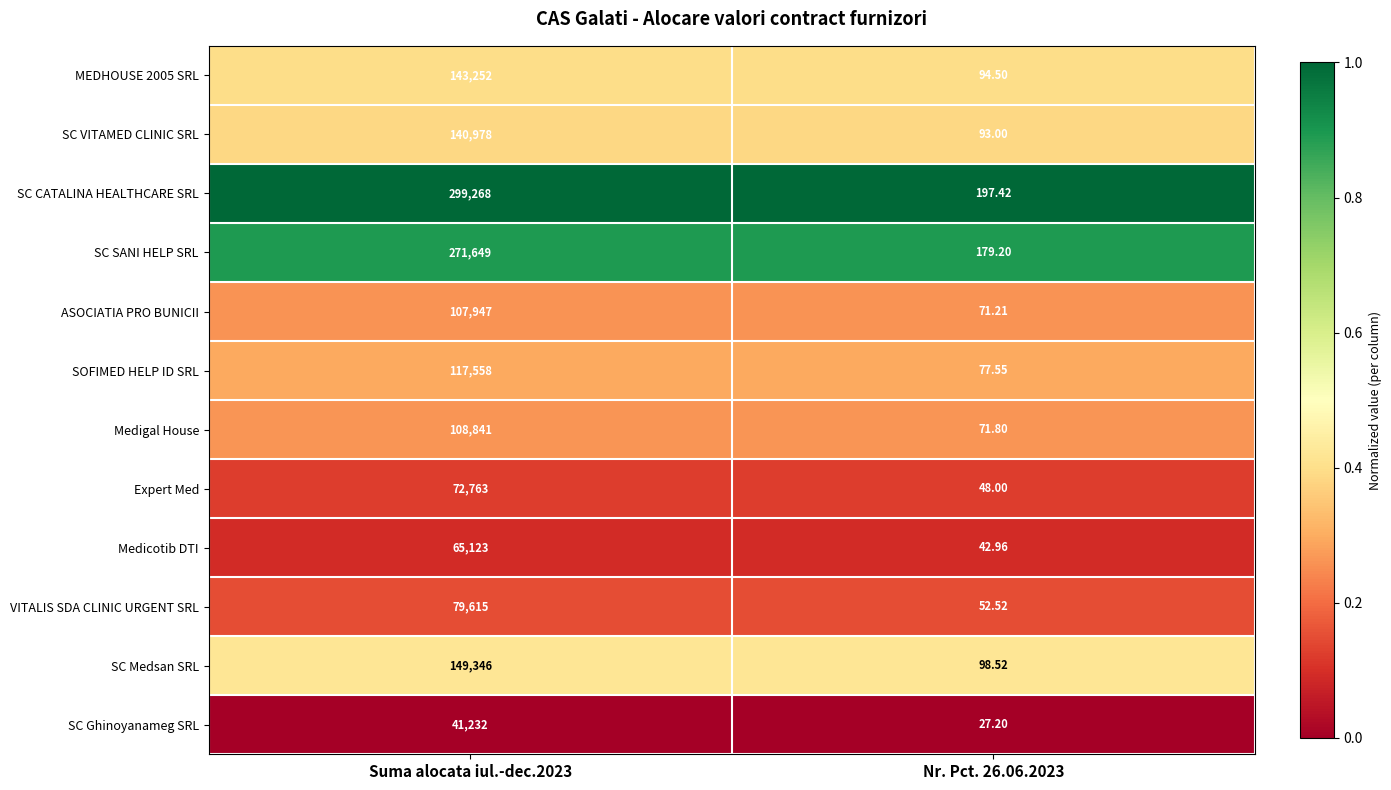

Which series has the largest range (max minus min)?

SC CATALINA HEALTHCARE SRL